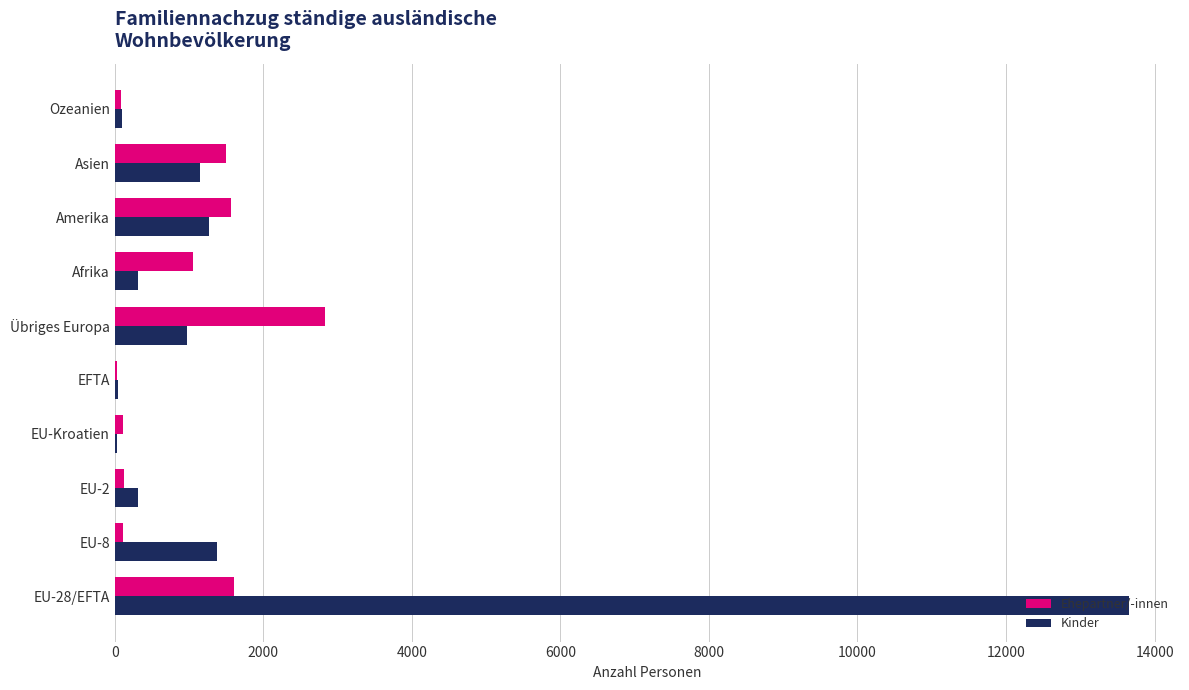

Which series has the largest total across all categories?

Kinder